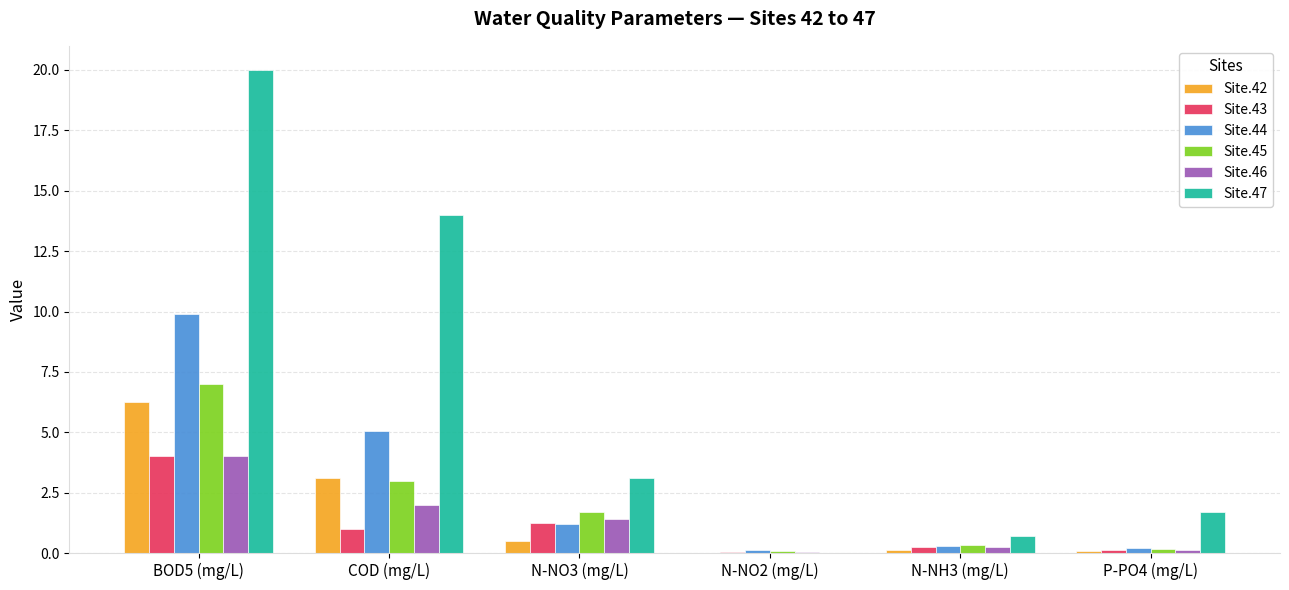

At which category is the sum across all series the highest?

BOD5 (mg/L)